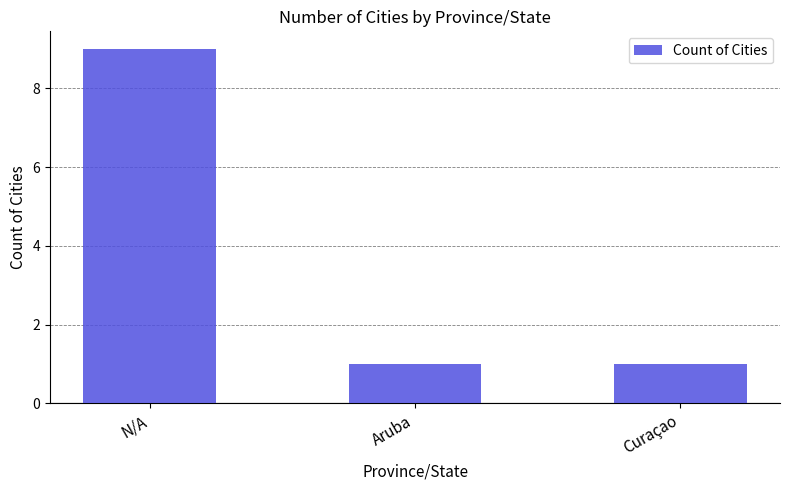

Is it true that the value at Curaçao is 1?

True